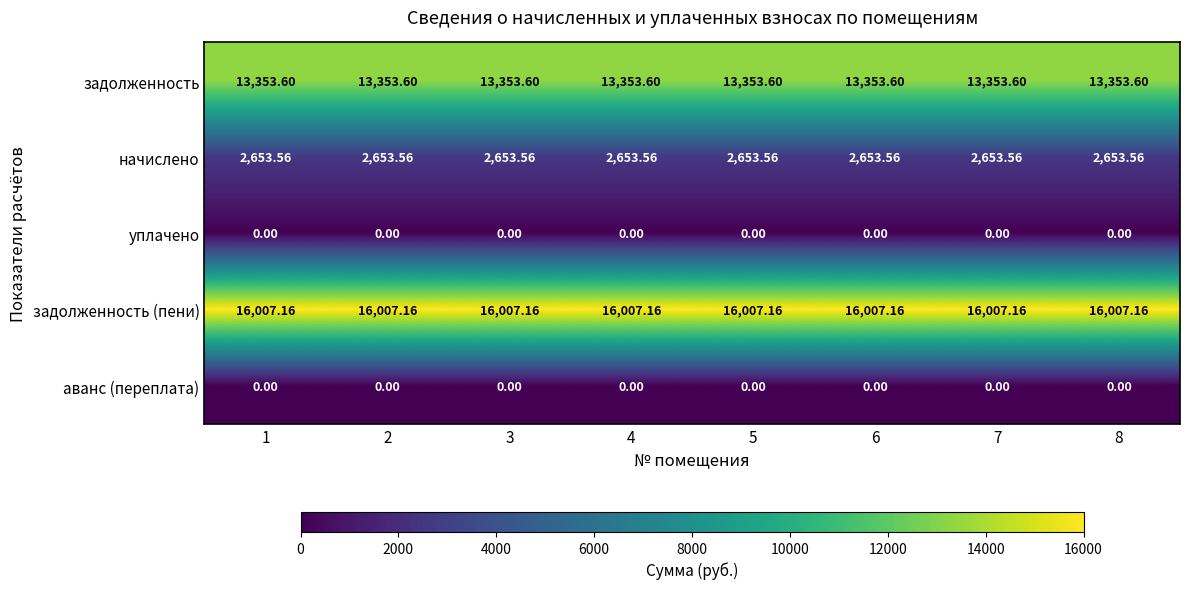

Is the value of аванс (переплата) at 5 greater than the value of задолженность at 3?

No